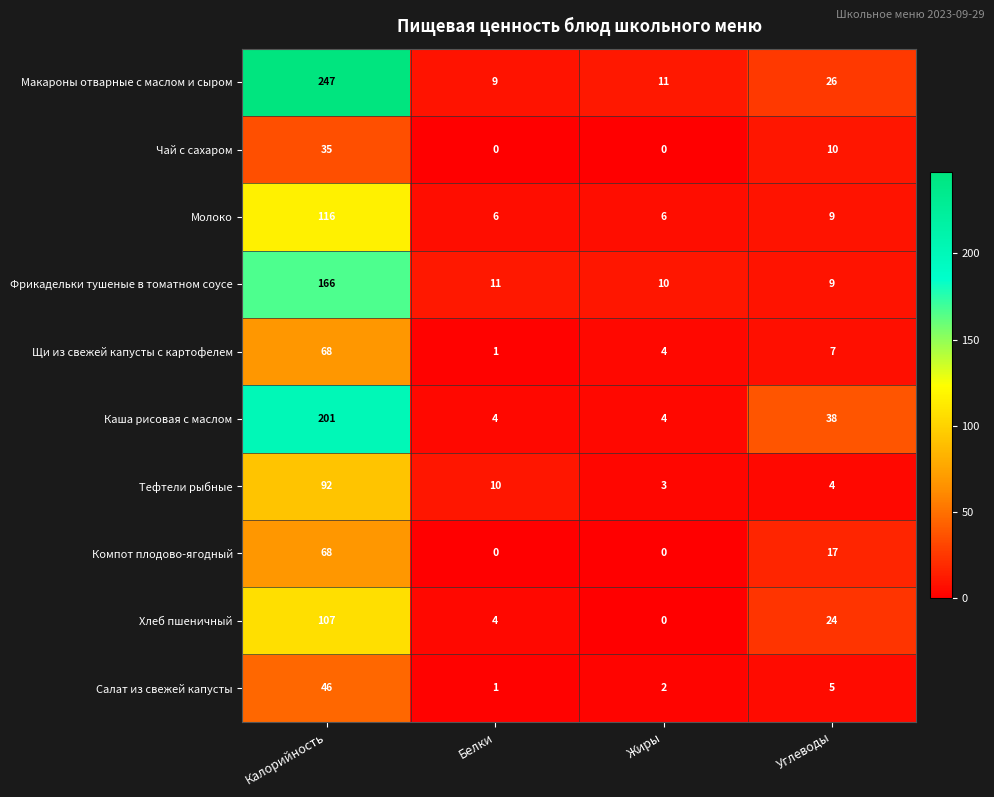

Between Белки and Углеводы, which series saw the biggest shift?

Каша рисовая с маслом